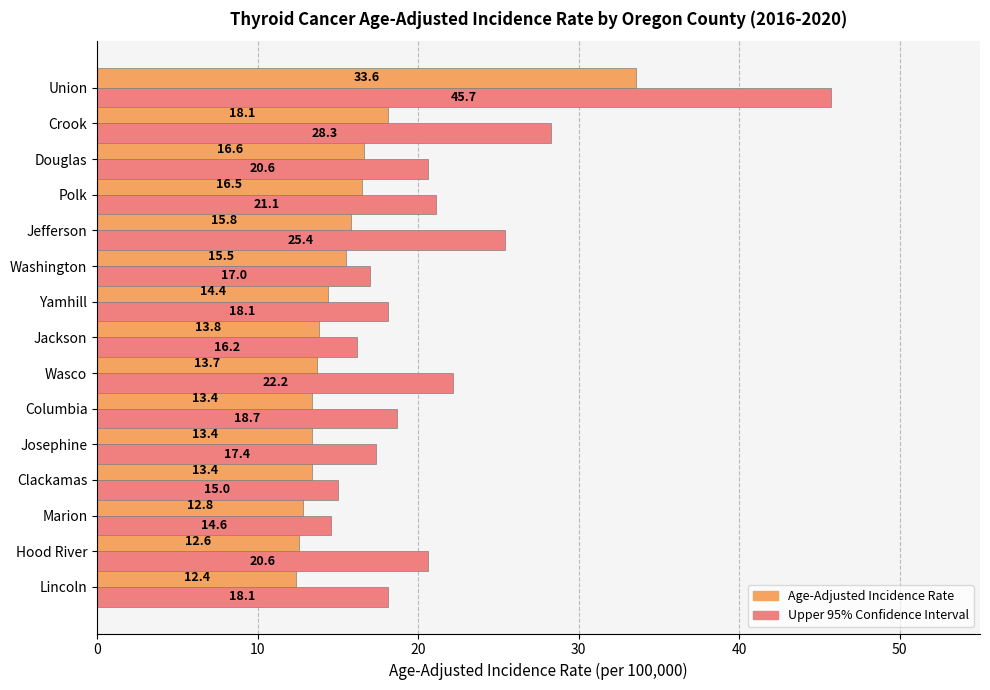

Read the Upper 95% Confidence Interval value at Hood River.

20.6